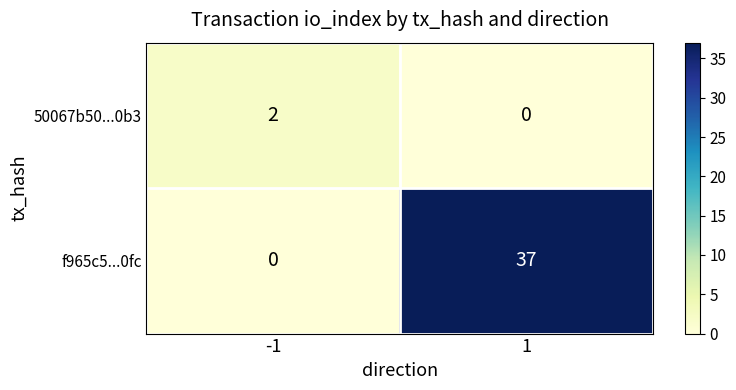

At -1, list the series in order from largest to smallest.

50067b50...0b3, f965c5...0fc